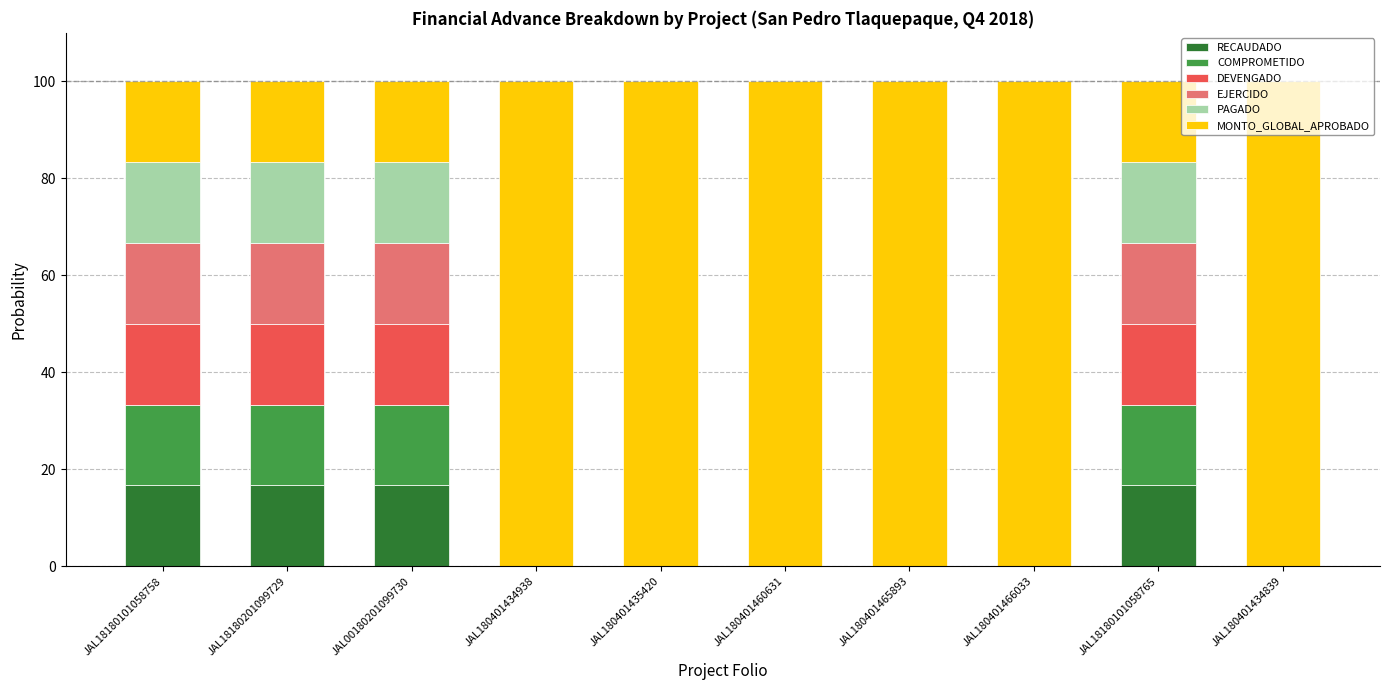

What is the total value across all series at JAL180401466033?

100.0